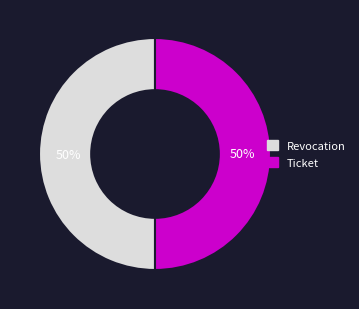

What percentage is the Revocation slice, to the nearest percent?

50%